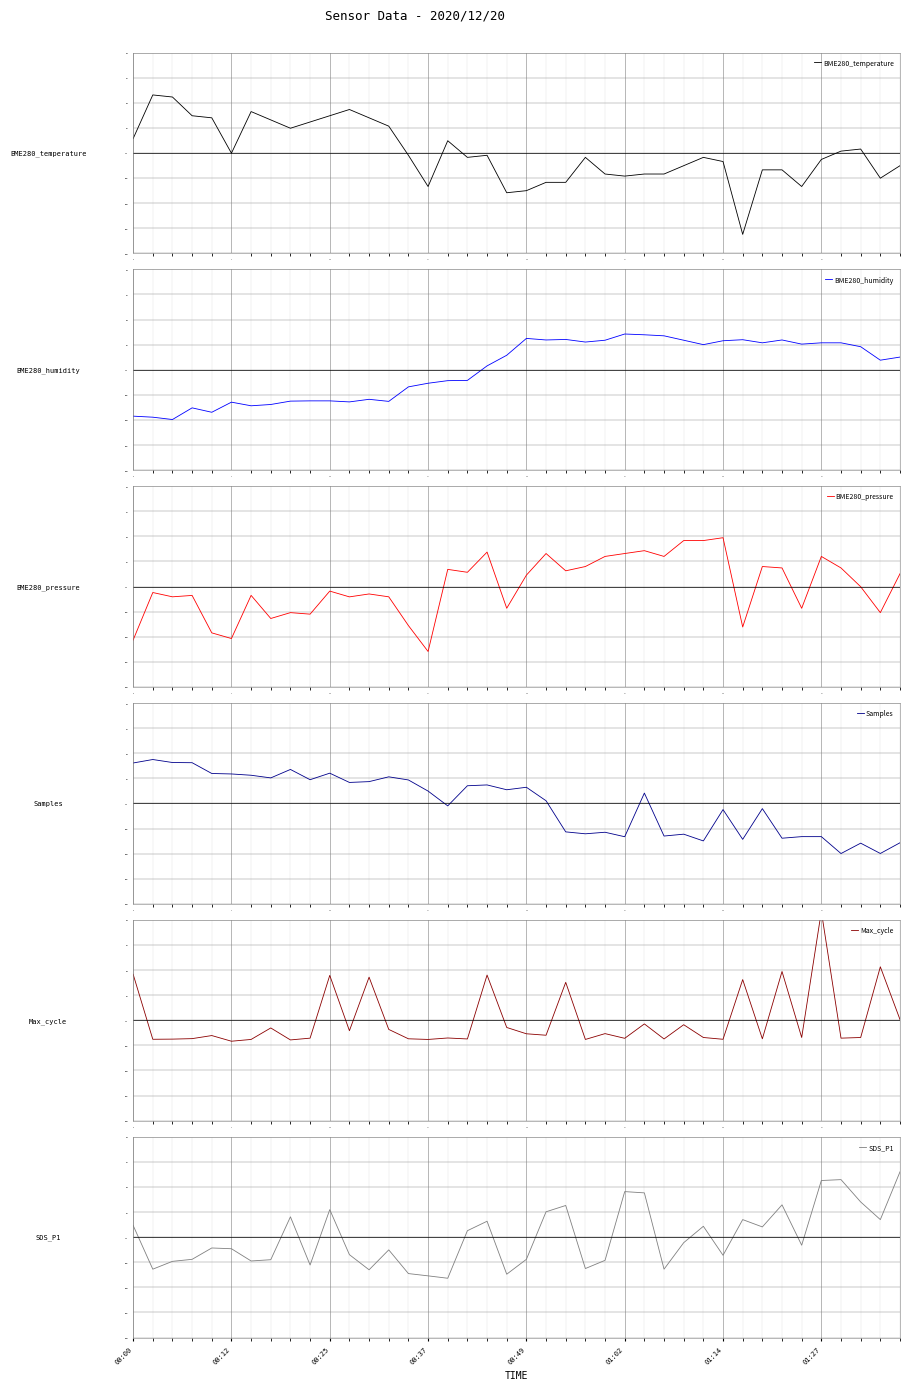

Where is SDS_P1 nearest to the value 0?

28